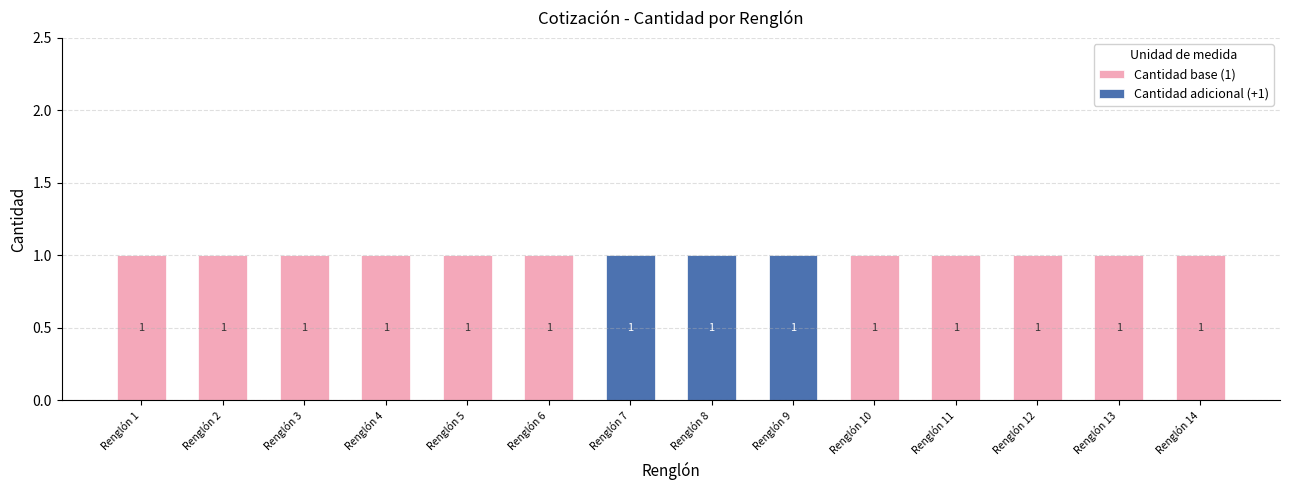

The Cantidad base (1) series shows 0 at Renglón 6. True or false?

False